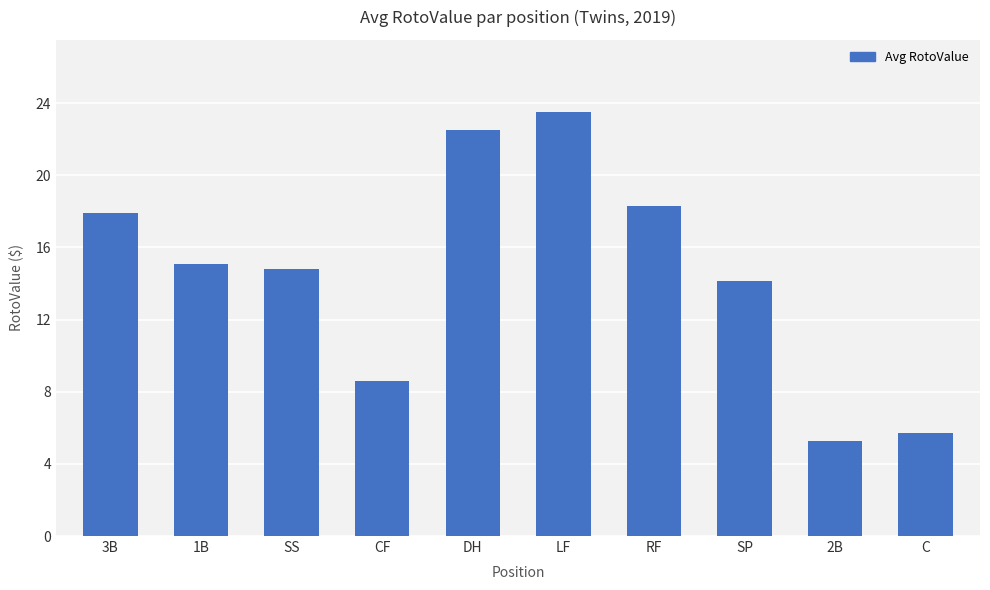

Count the number of data series in this chart.

1